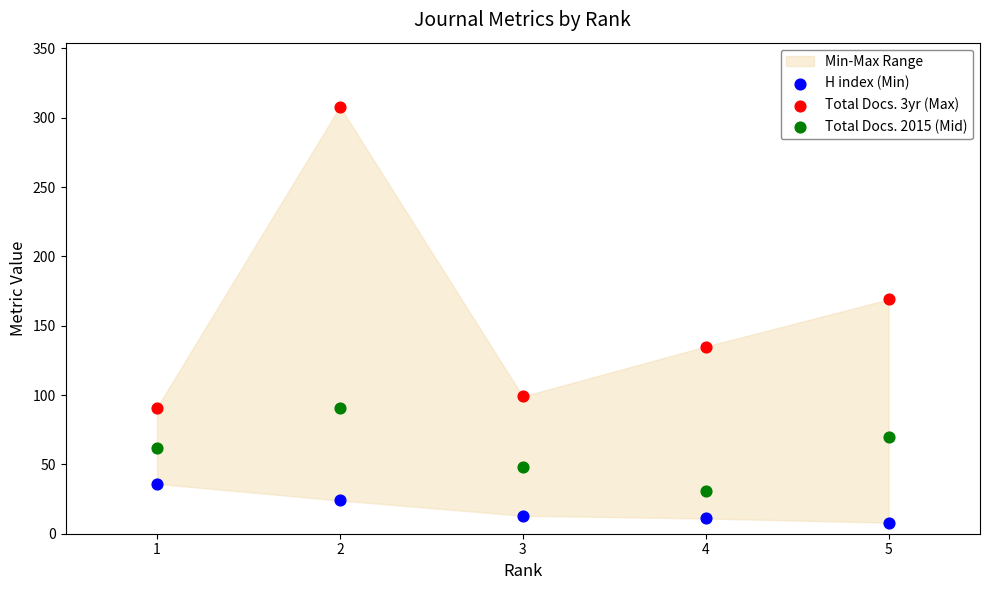

Which series reaches the minimum Y coordinate?

H index (Min)